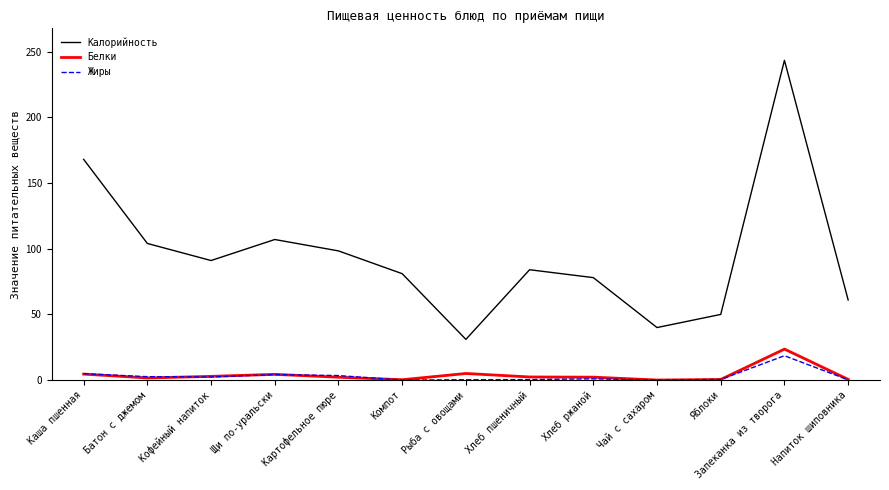

Is the value of Калорийность at Яблоки greater than the value of Жиры at Компот?

Yes